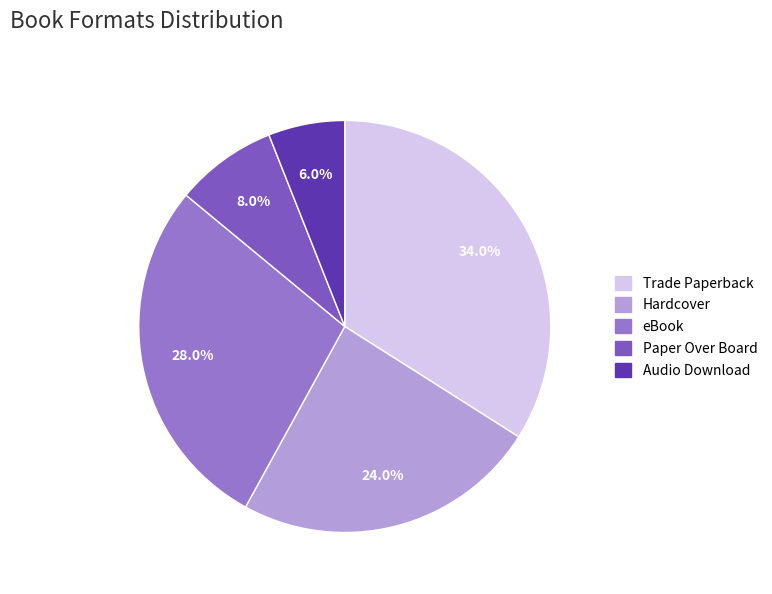

True or false: Audio Download accounts for 17% of the total.

False